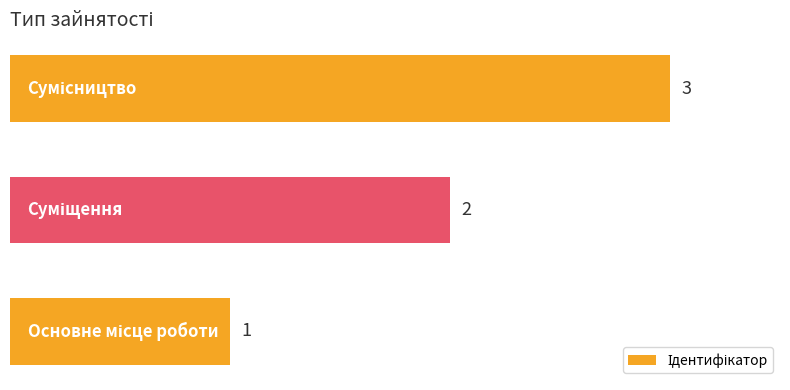

What is the sum of all values?

6